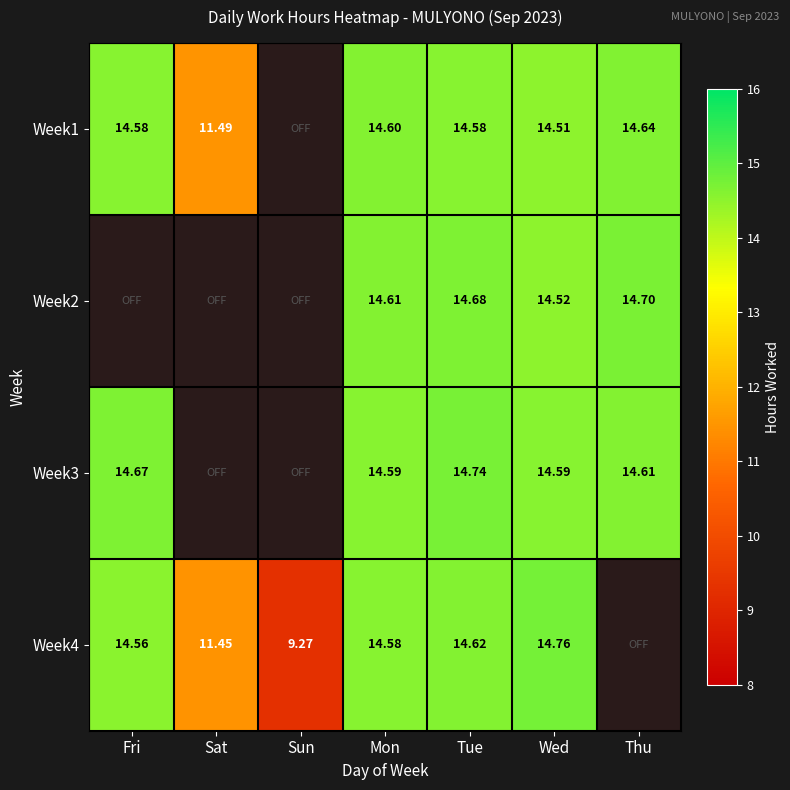

Which series changed the most between Fri and Tue?

Week2